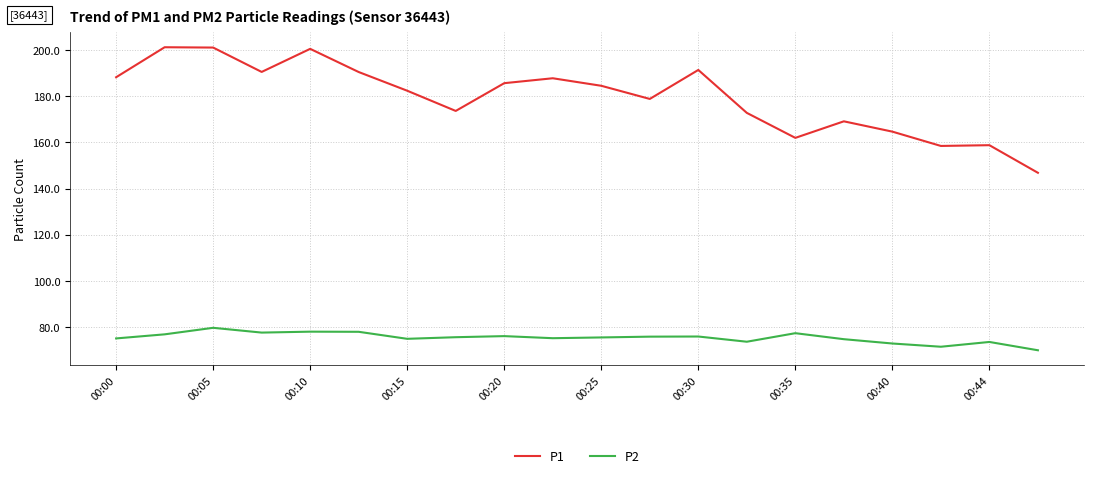

What is the smallest value displayed?

70.0